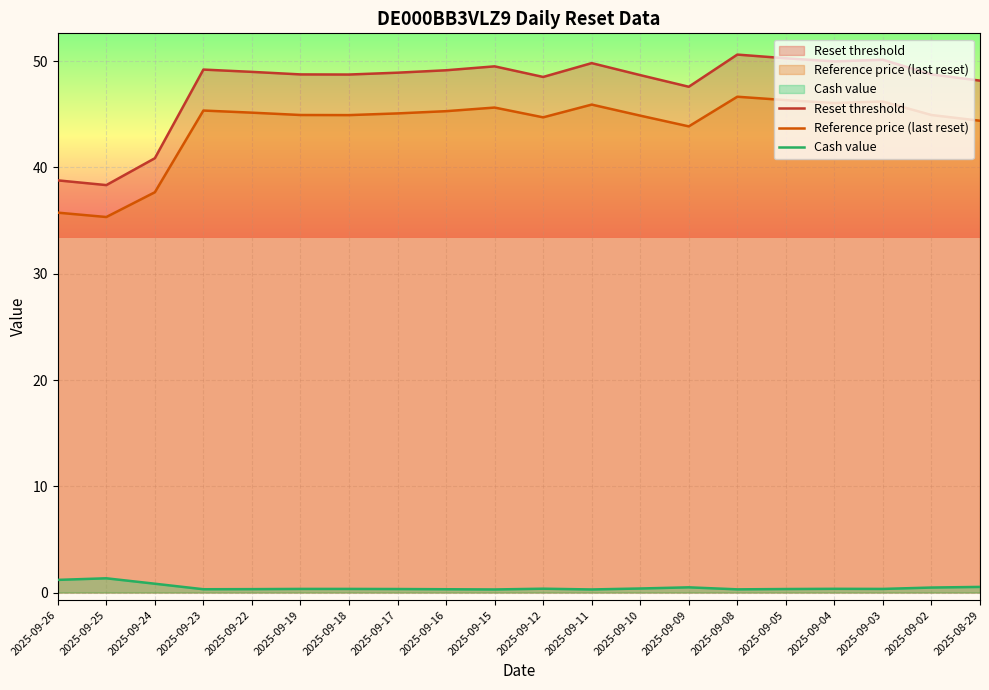

Count the Cash value values in the range 0 to 1.

18